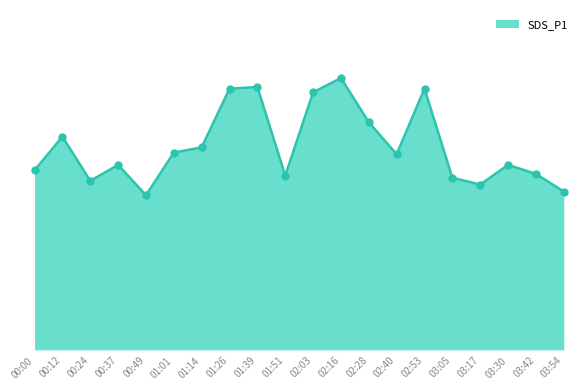

What is the change in value from 02:53 to 03:30?

-1.4